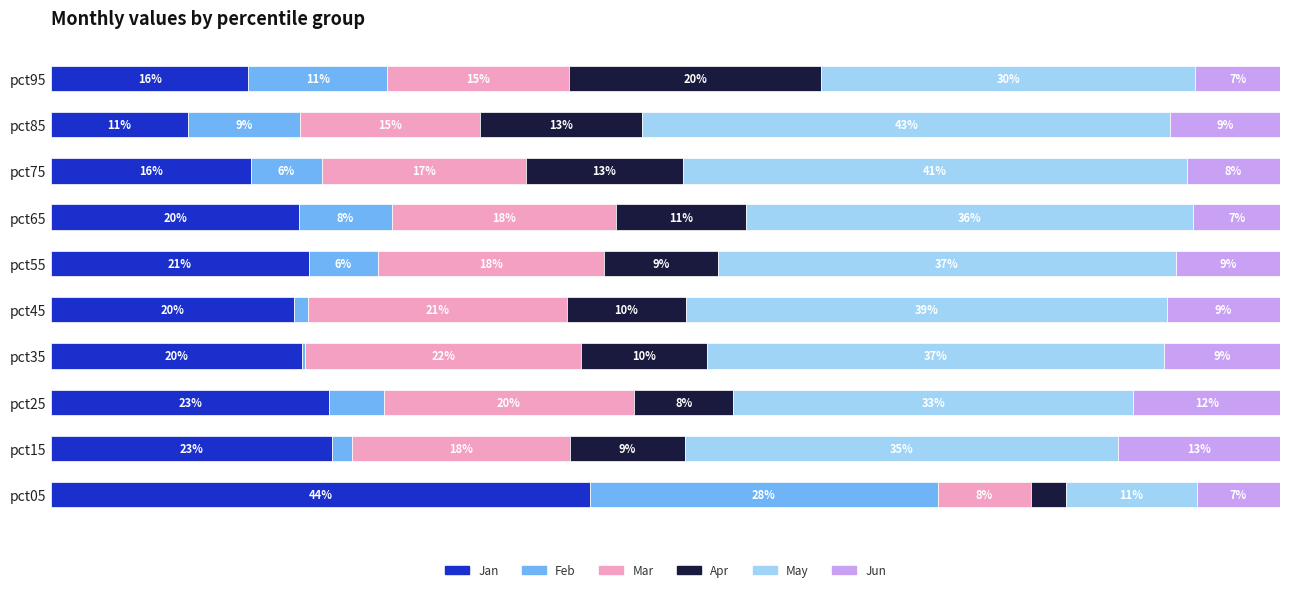

What are all the series names shown in the legend?

Jan, Feb, Mar, Apr, May, Jun